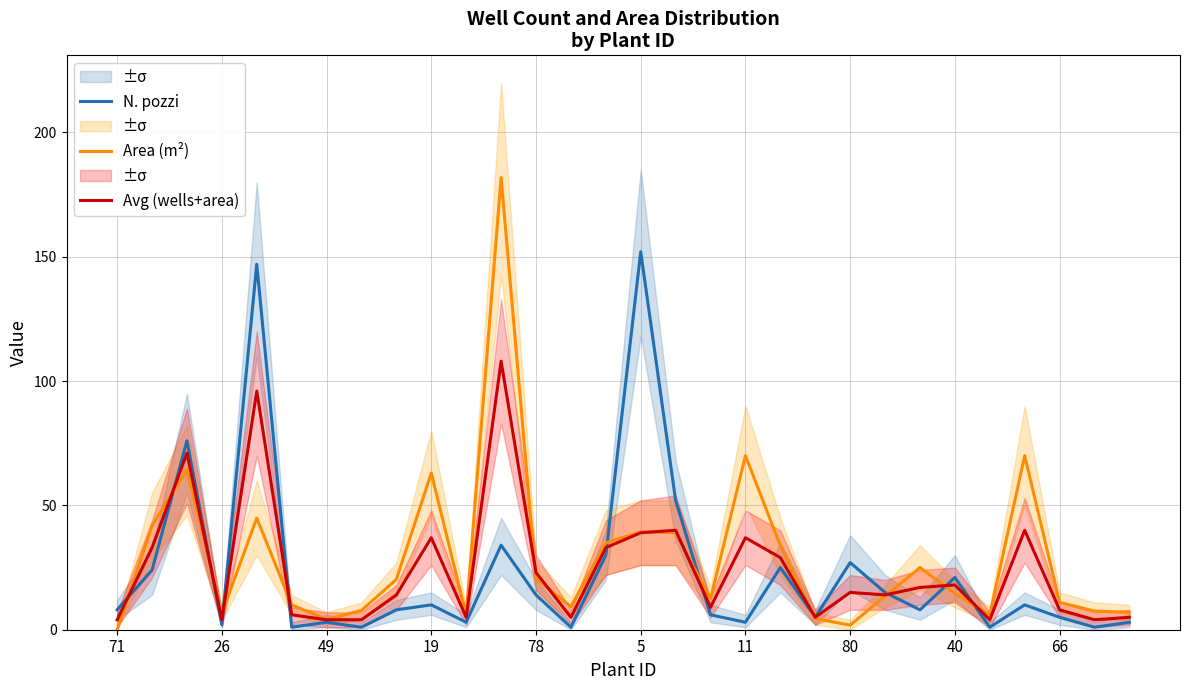

What are all the series names shown in the legend?

N. pozzi, Area (m²), Avg (wells+area)